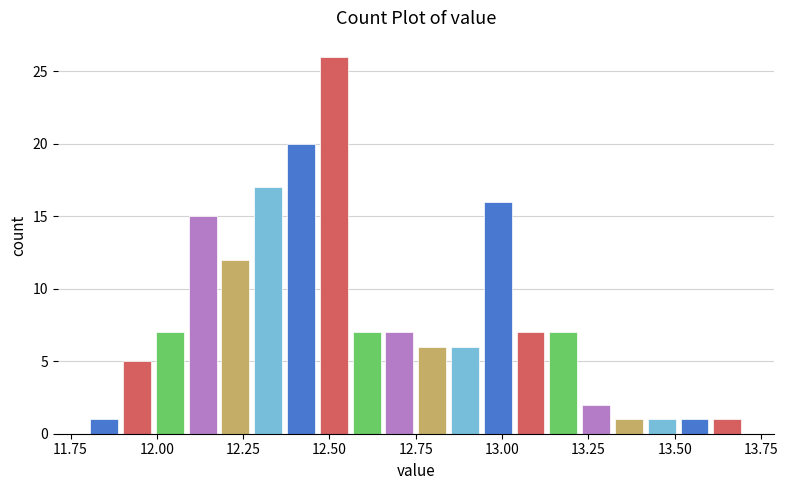

Around what value on the x-axis is the tallest bar? Give the approximate position of its centre, as read against the axis.

12.50